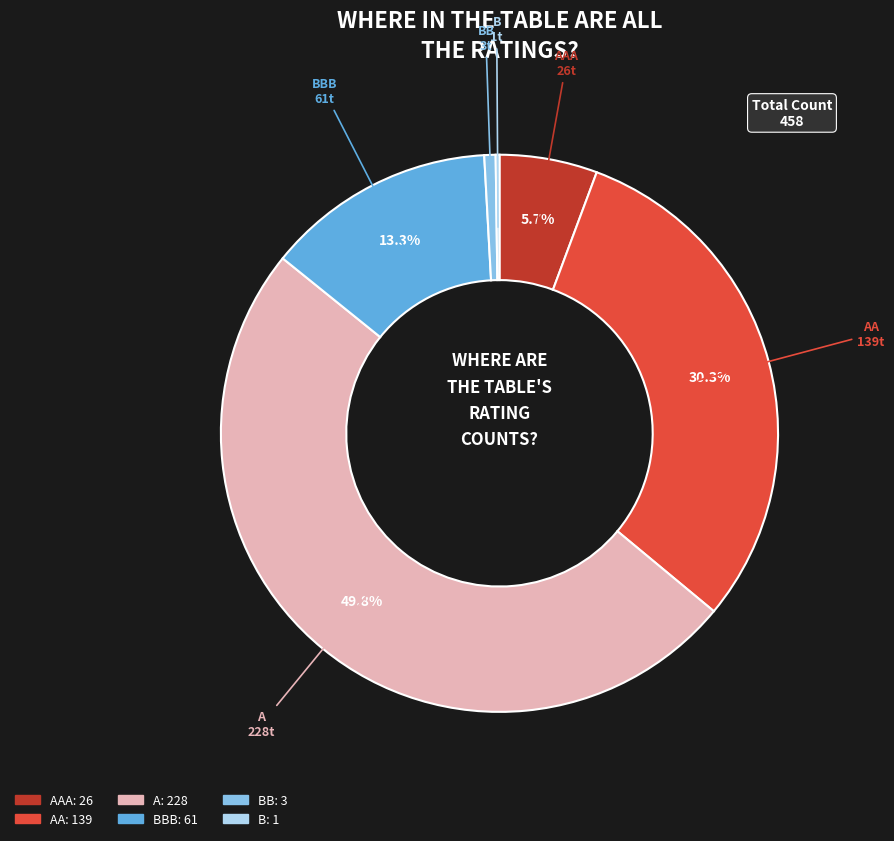

How many slices are in this pie chart?

6